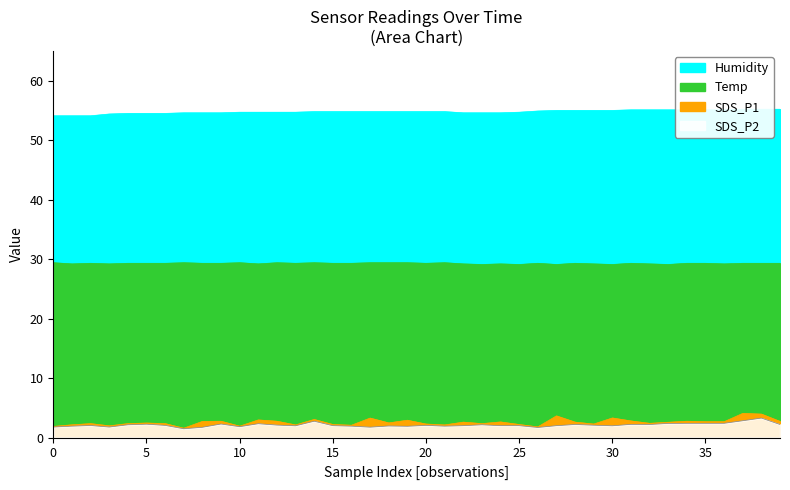

True or false: Temp and SDS_P1 cross at least once.

False